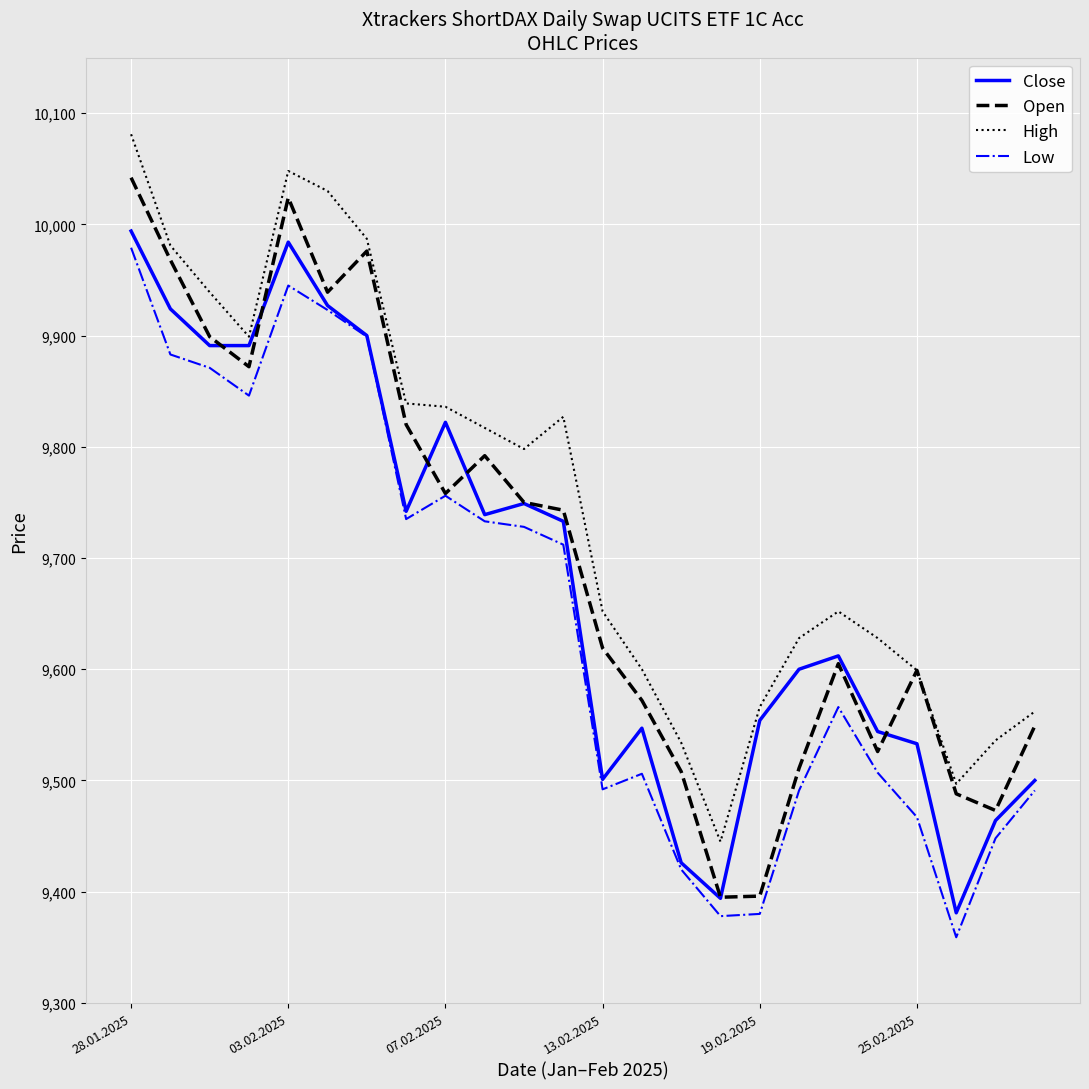

List the series in order of their overall mean, highest first.

High, Open, Close, Low